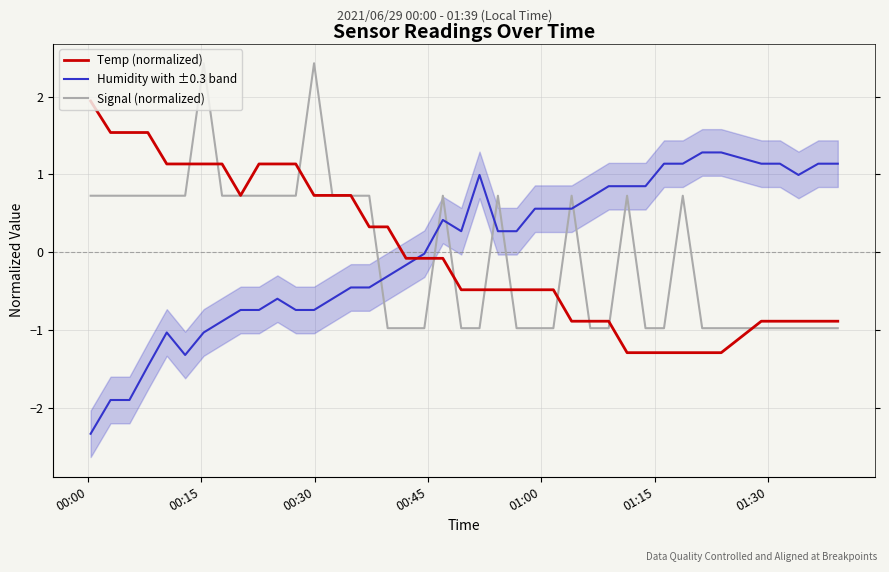

What is the lowest value of the Signal (normalized) series?

-1.0